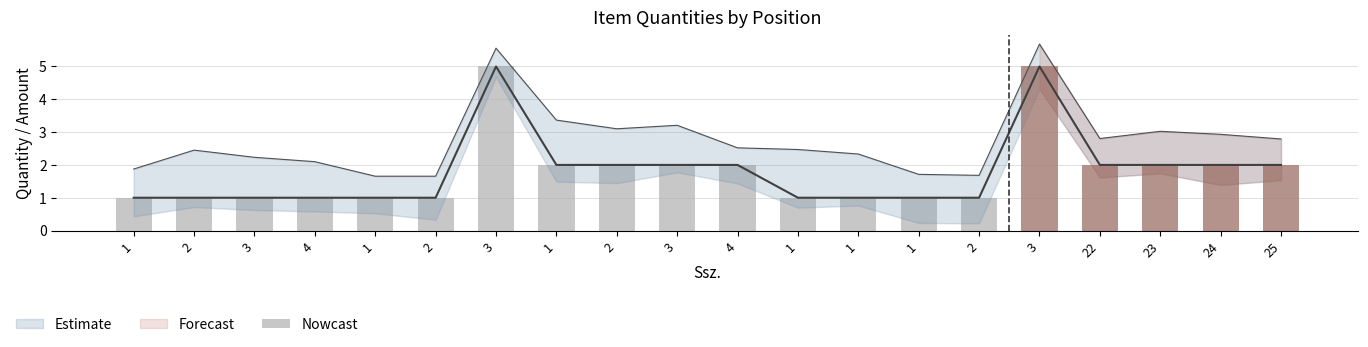

True or false: the data shows 1 at 3.

False